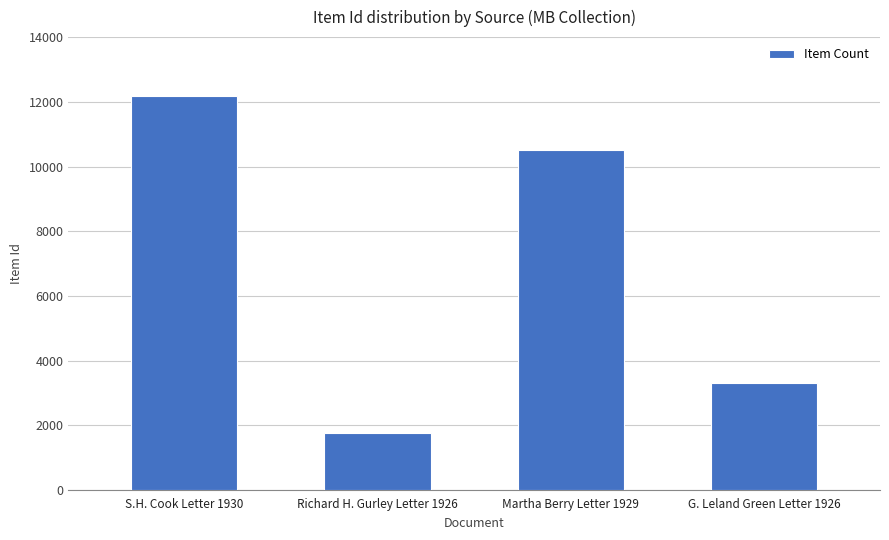

What is the value of the 4th bar from the left?

3299